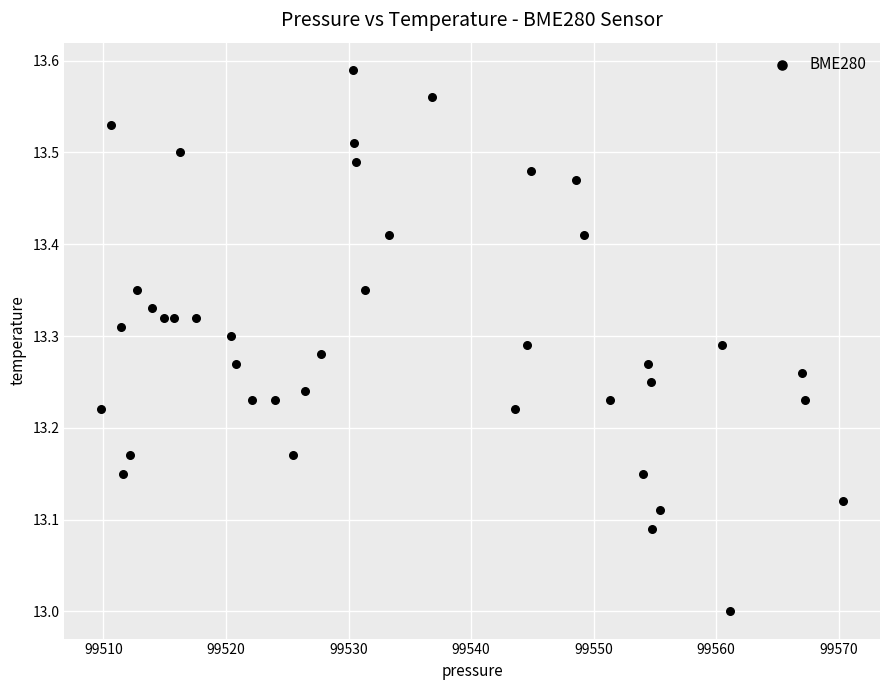

What is the range of Y values (max minus min)?

0.6